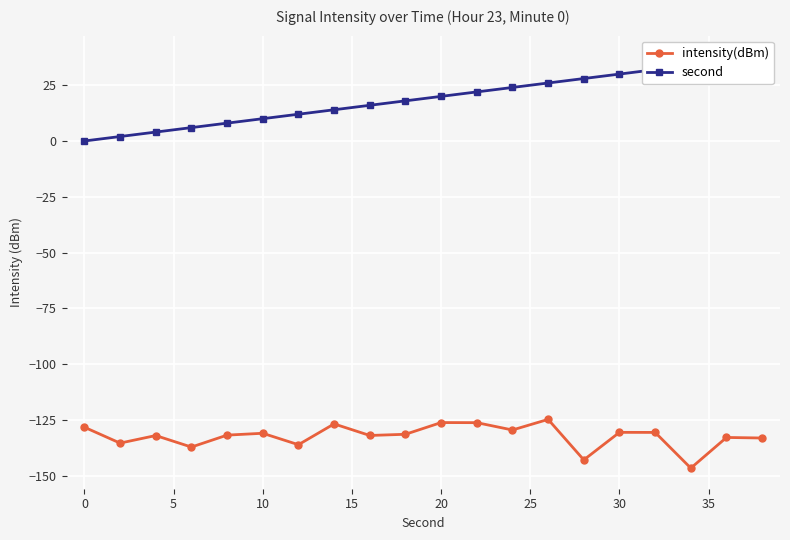

True or false: intensity(dBm) has more than 0 interior local peaks.

True